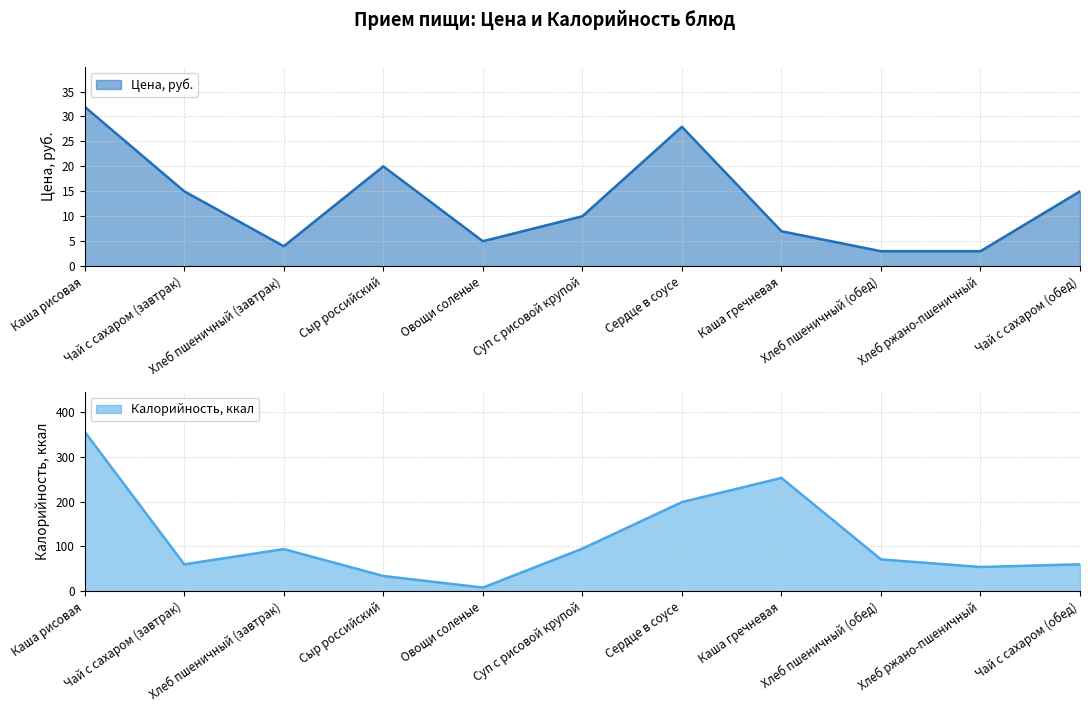

How many lines are shown in the chart?

2